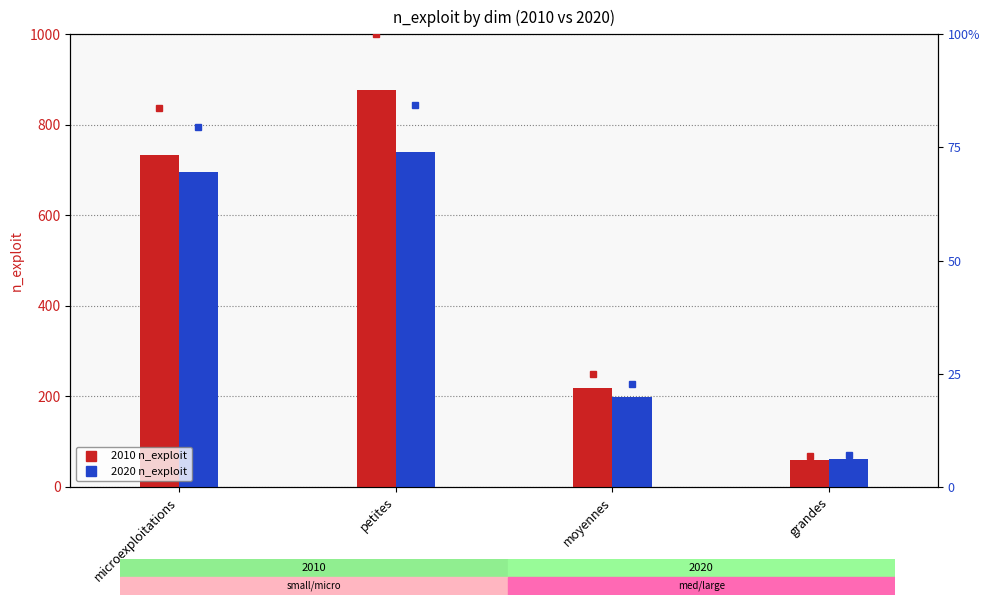

List the series in order of their peak value, lowest first.

2020, 2010